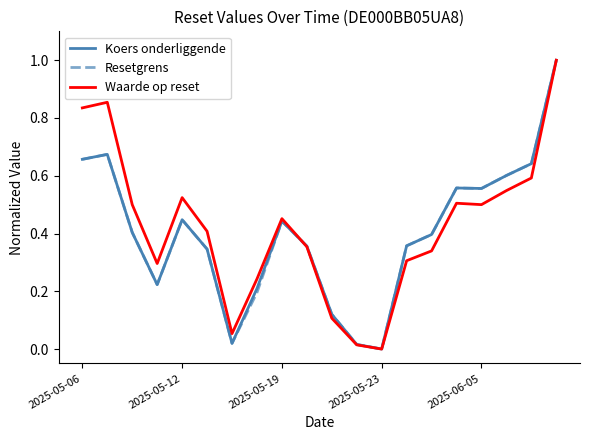

What is the maximum value shown in the chart?

1.0